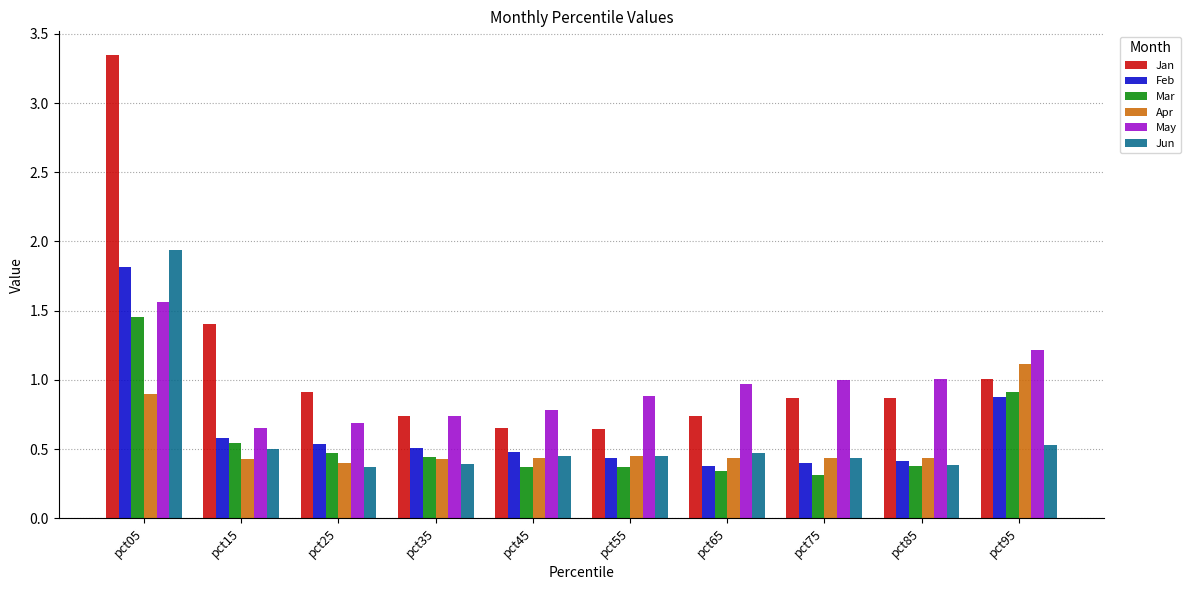

At which label does Jun reach its peak?

pct05